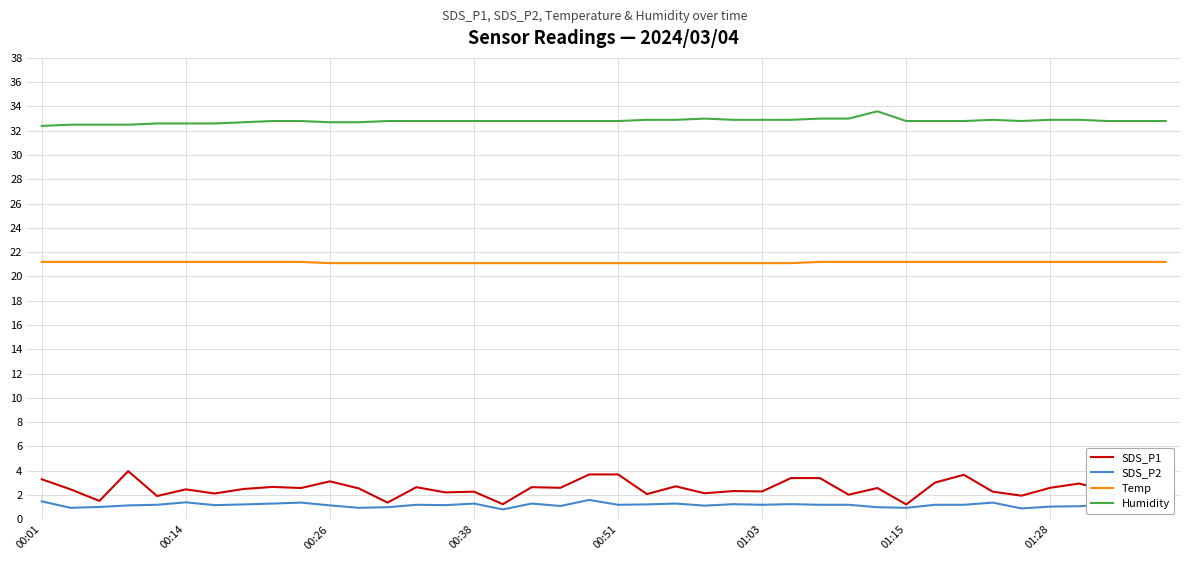

Which series has the largest range (max minus min)?

SDS_P1